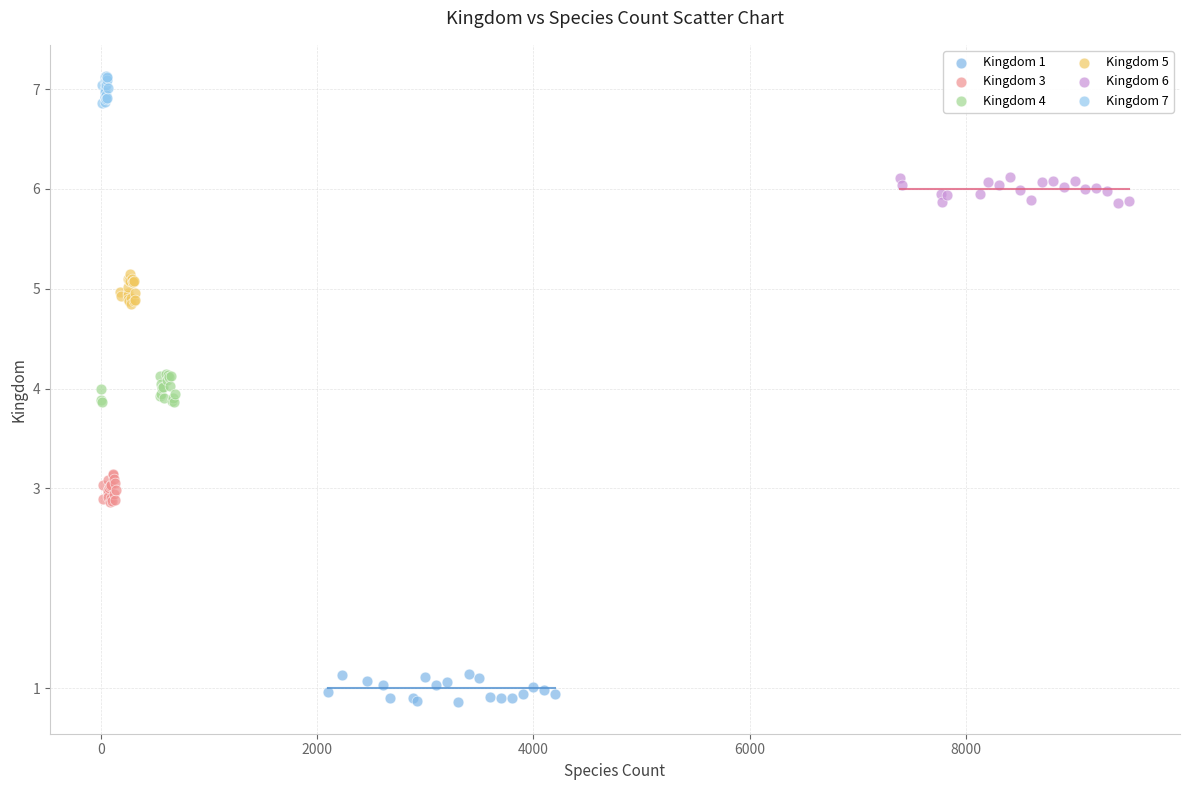

What are all the series names shown in the legend?

Kingdom 1, Kingdom 3, Kingdom 4, Kingdom 5, Kingdom 6, Kingdom 7